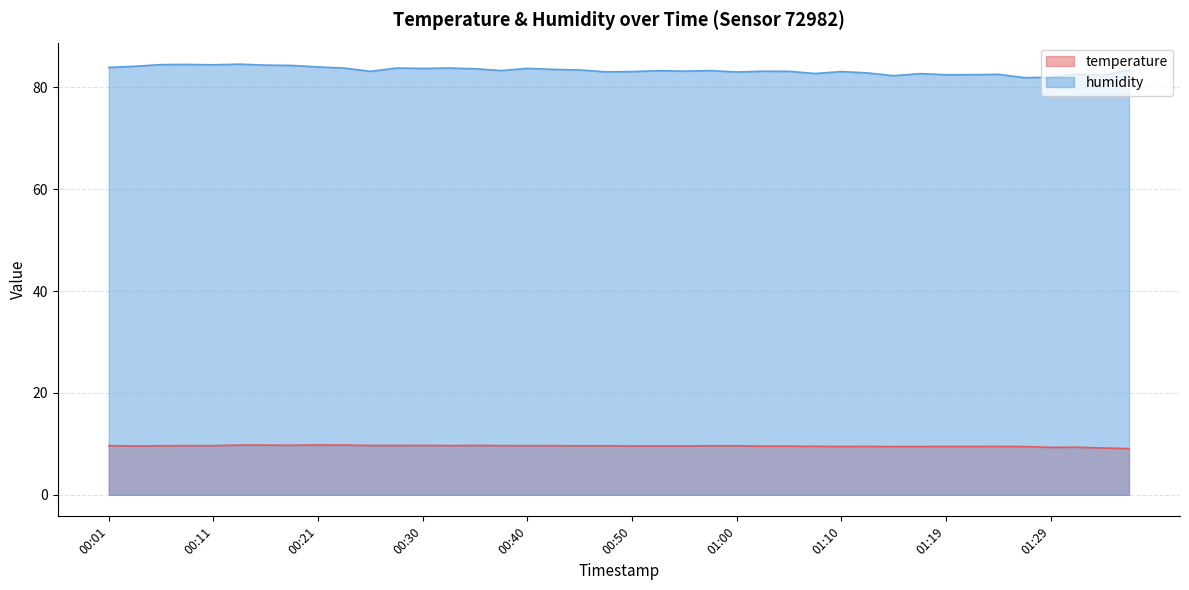

What is the difference between the highest and lowest values at 01:27?

72.4